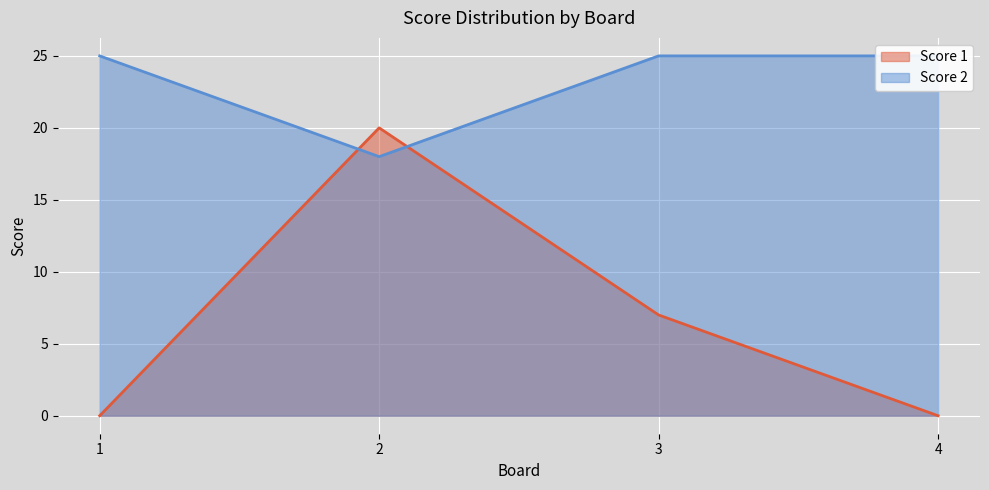

The value of Score 1 at 2 is 20. True or false?

True